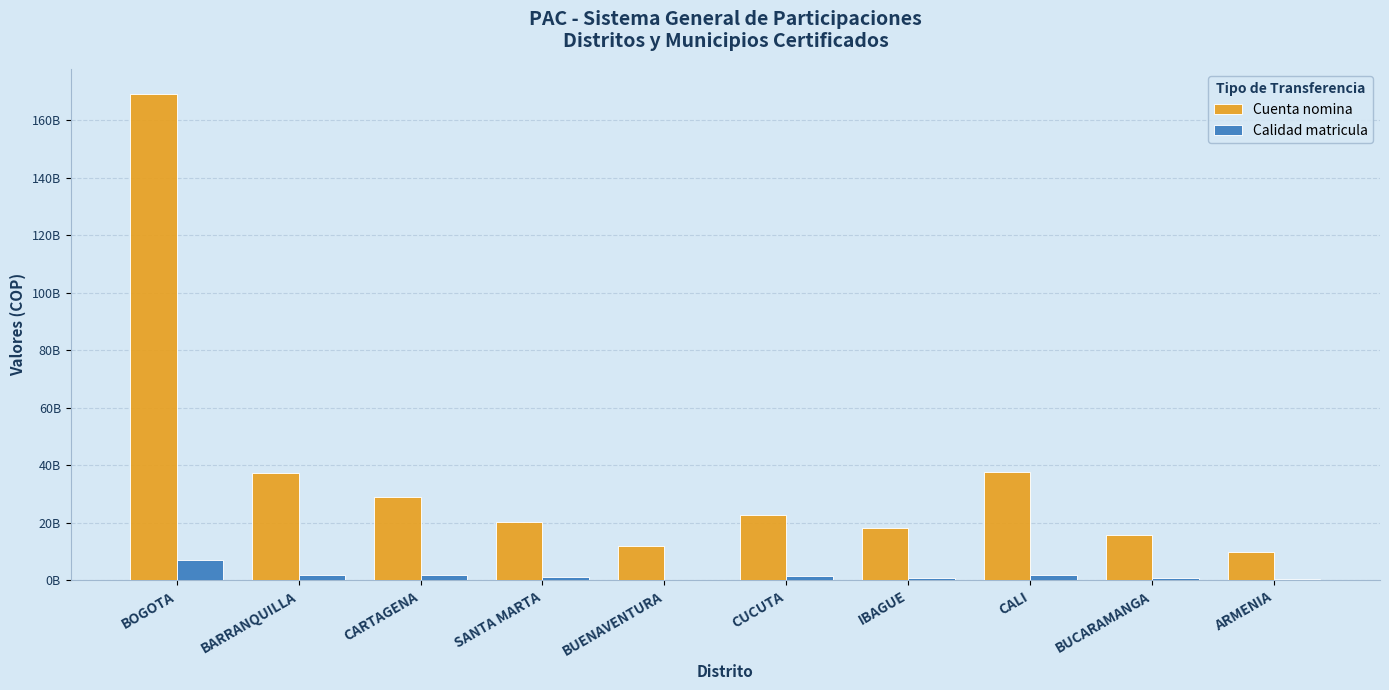

Are the bars grouped side by side (vs. stacked)?

Yes